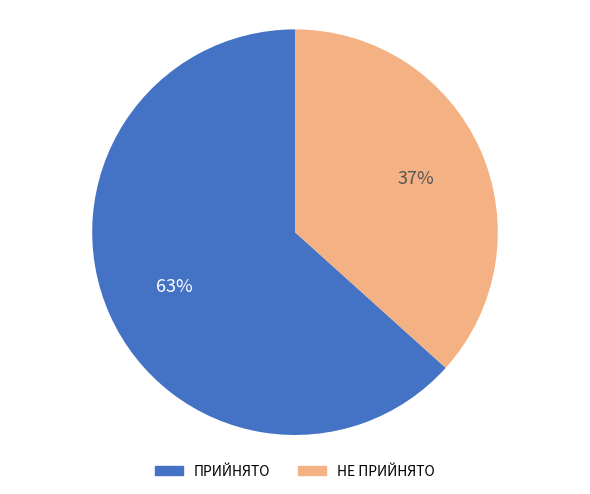

Is the sum of ПРИЙНЯТО and НЕ ПРИЙНЯТО greater than half?

Yes